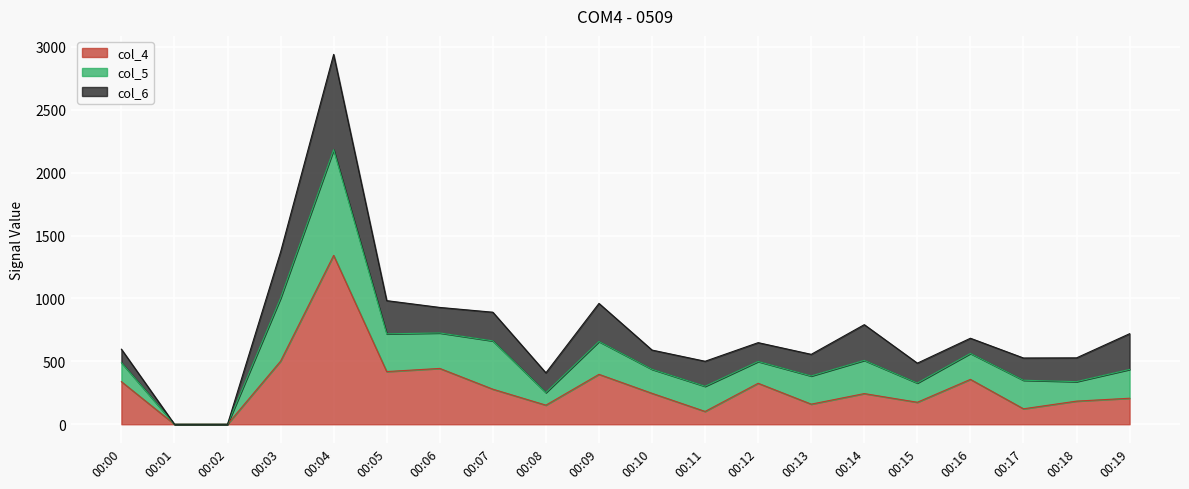

At which category is the sum across all series the highest?

00:04